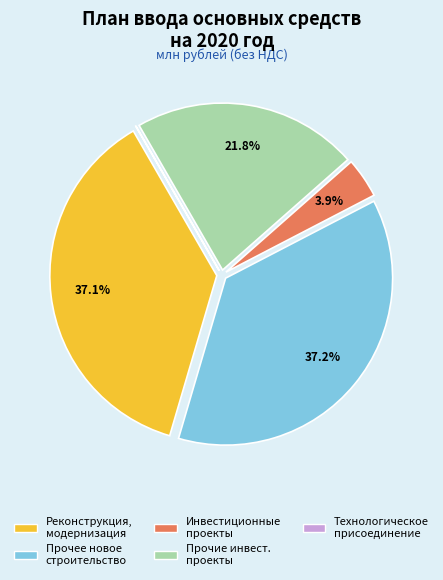

Is there any slice that represents more than half of the pie?

No